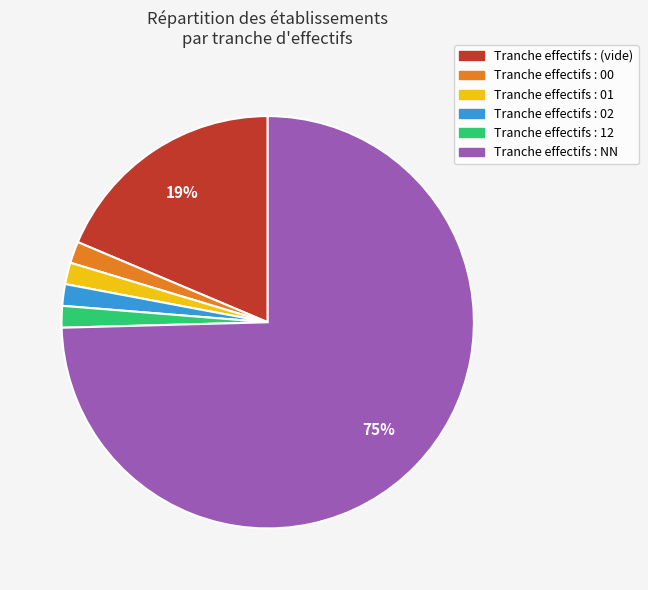

Is there any slice that represents more than half of the pie?

Yes